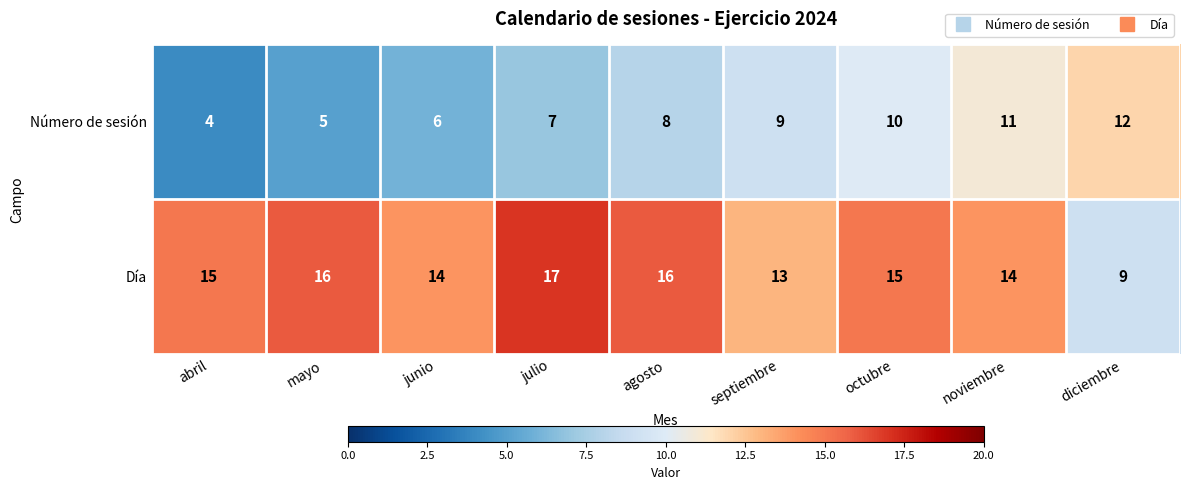

Is it true that Número de sesión equals 12 at diciembre?

True